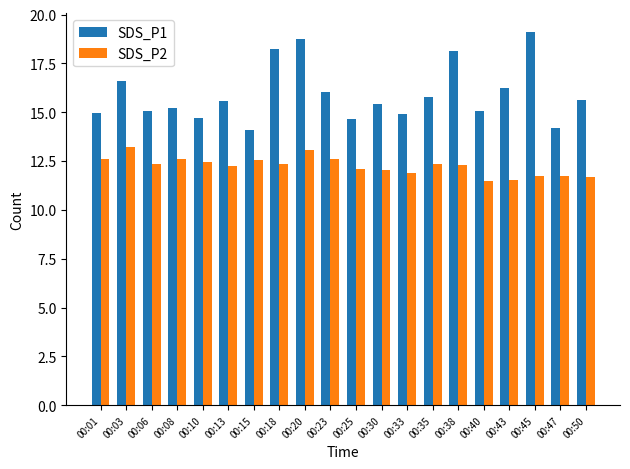

Does the chart contain any negative values?

No